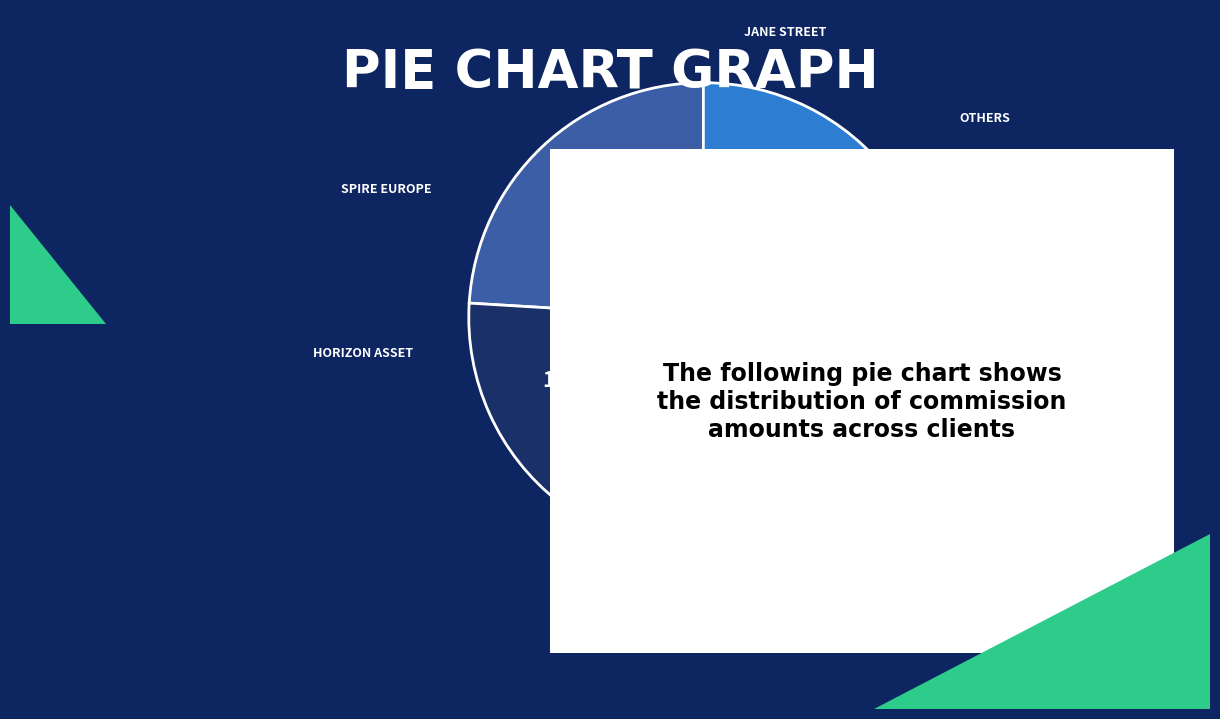

Does any single category account for the majority?

No